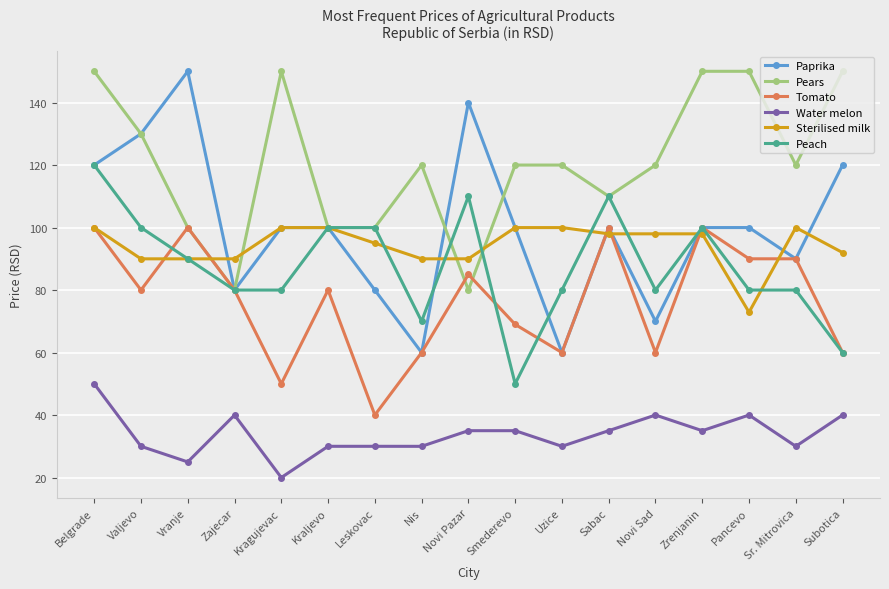

How many data points in Water melon are above 34?

9